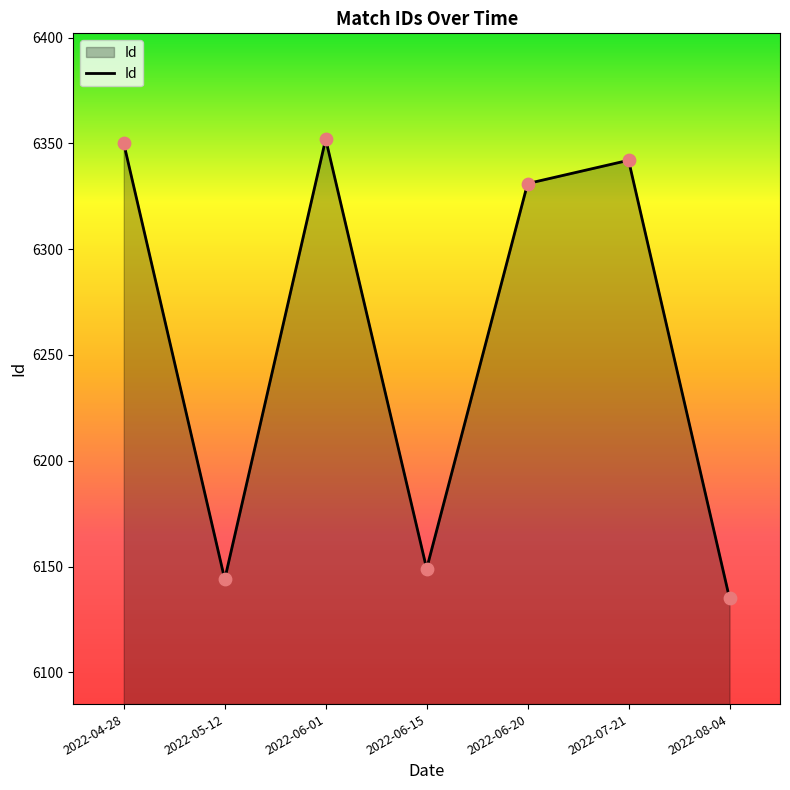

Approximately how many times larger is the value at 2022-05-12 compared to 2022-07-21?

1.0